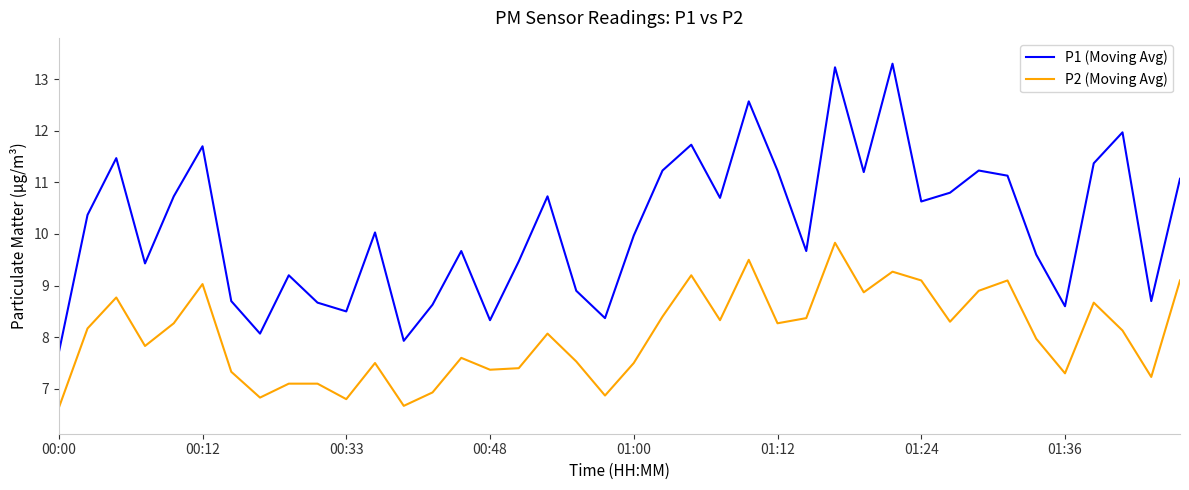

Rank the series by their maximum value, from highest to lowest.

P1 (Moving Avg), P2 (Moving Avg)